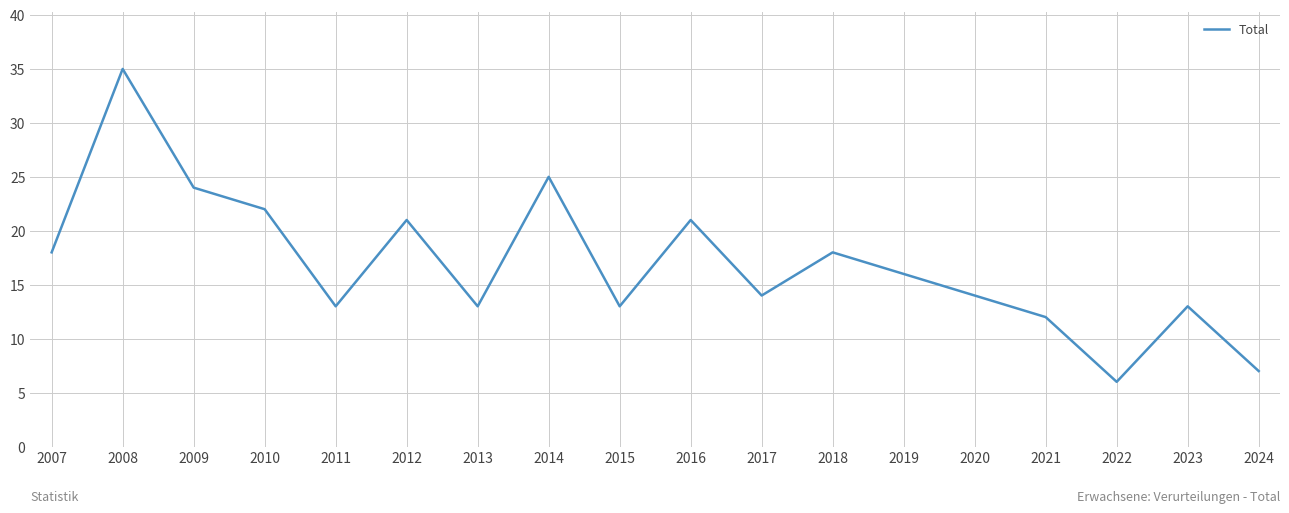

Which has a higher value, 2022 or 2014?

2014